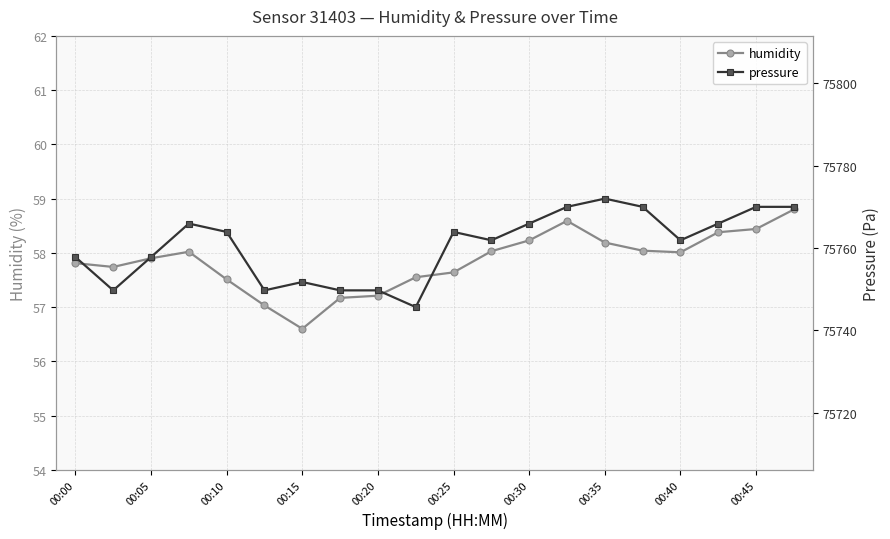

The humidity series shows 34.6 at 00:25. True or false?

False